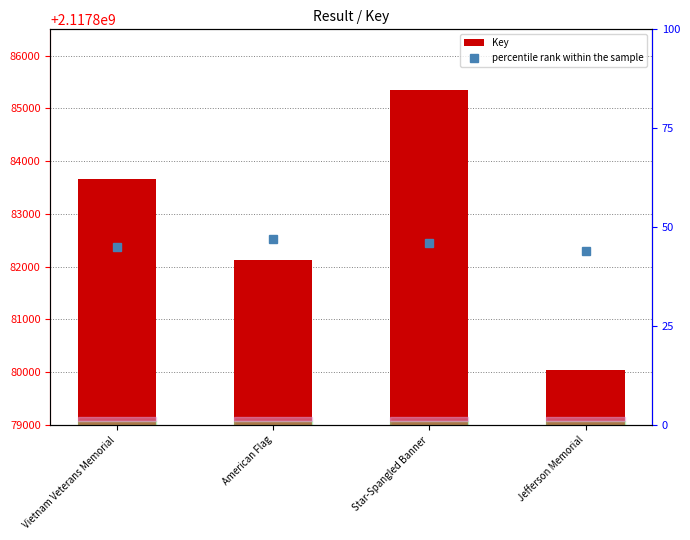

Read the percentile rank within the sample value at American Flag.

47